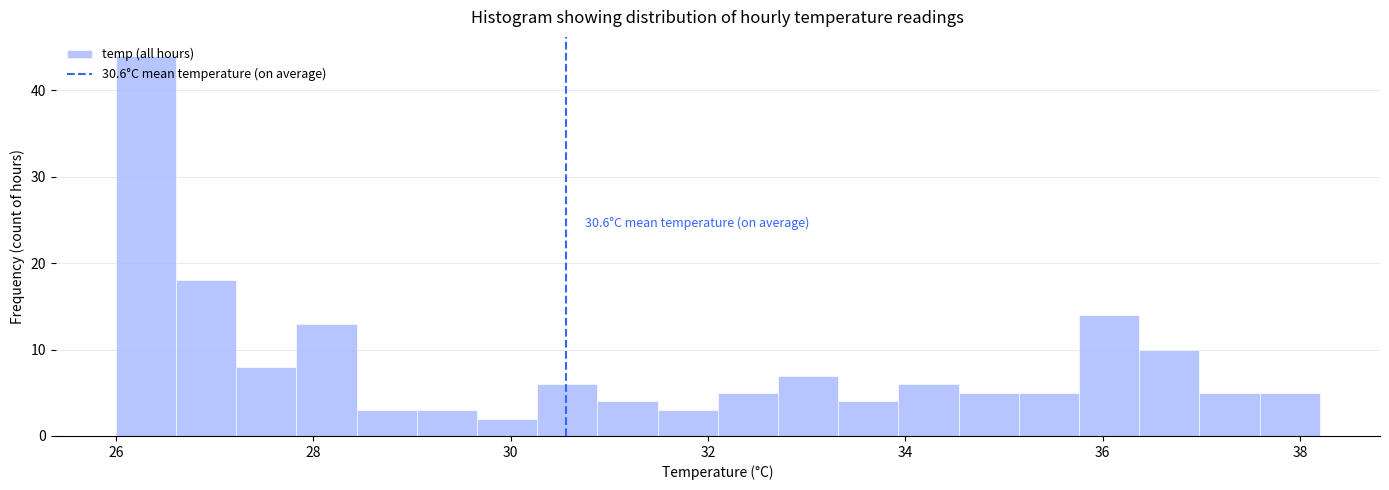

Read against the x-axis, roughly where is the centre of the tallest bar?

26.4